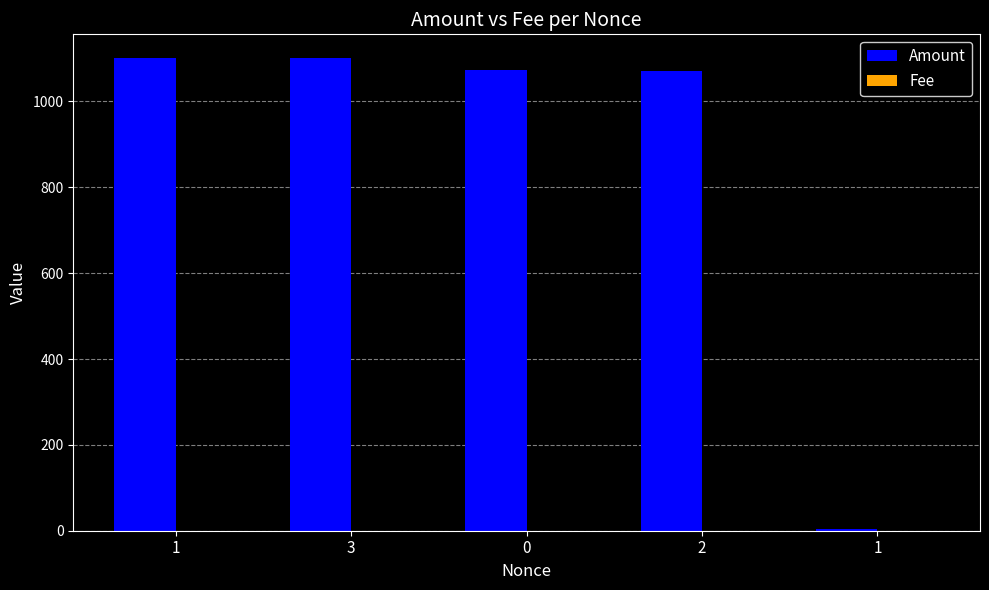

At 1, list the series in order from largest to smallest.

Amount, Fee